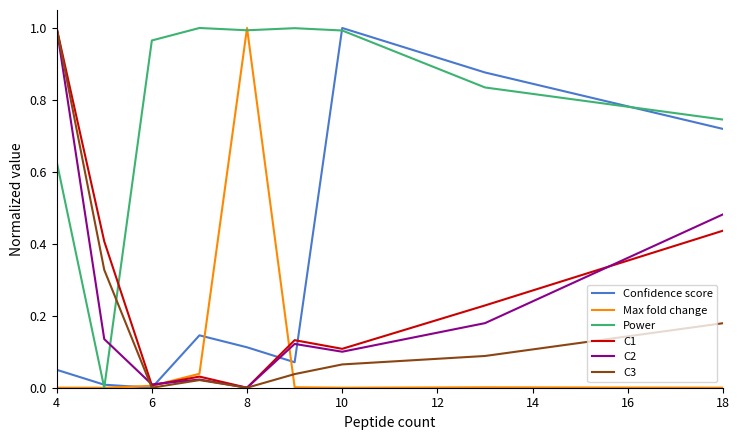

Which series has the largest total across all categories?

Power